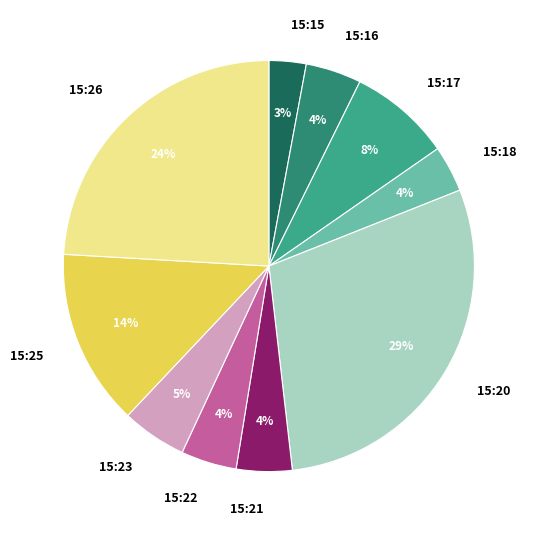

To the nearest percent, what is the combined percentage of 15:23 and 15:20?

34%